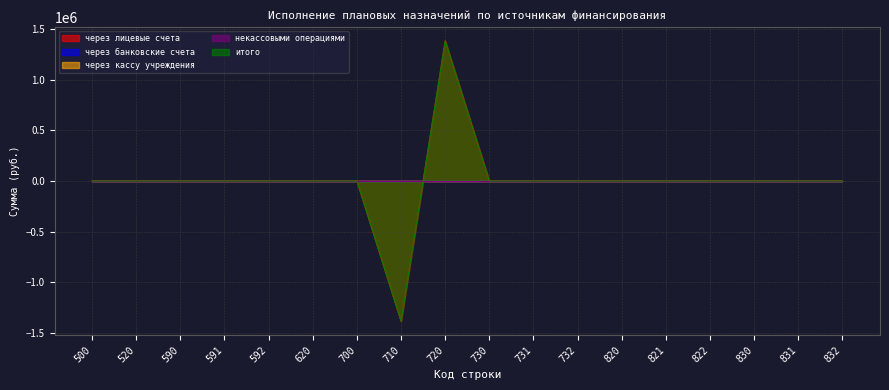

How many categories are shown in the chart?

18